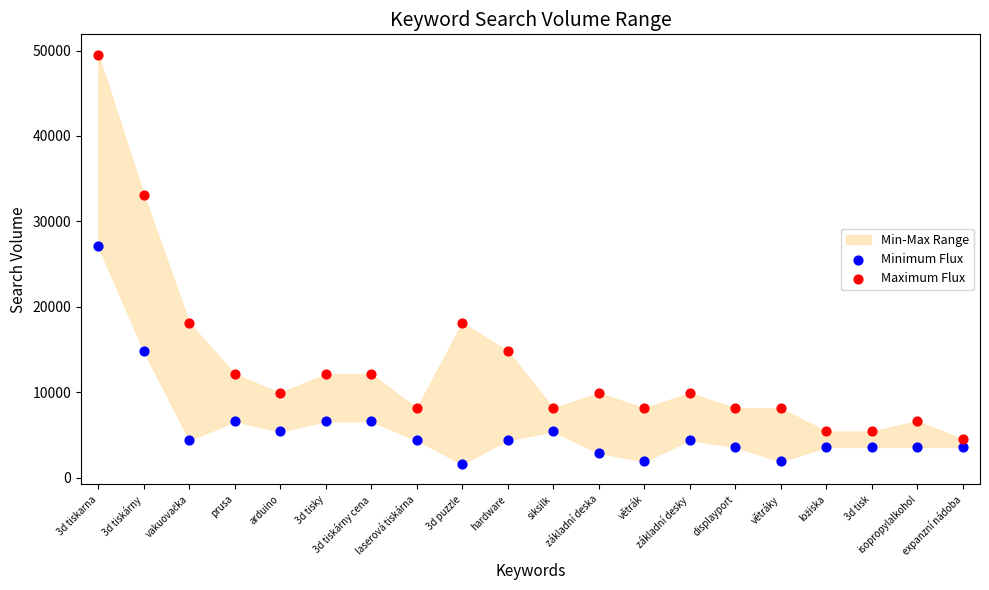

Which series contains the lowest Y value?

Minimum Flux